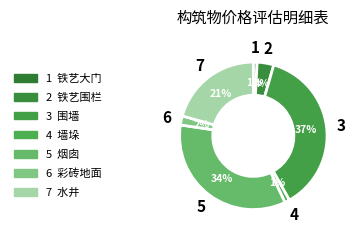

Which slice is the smallest?

铁艺大门